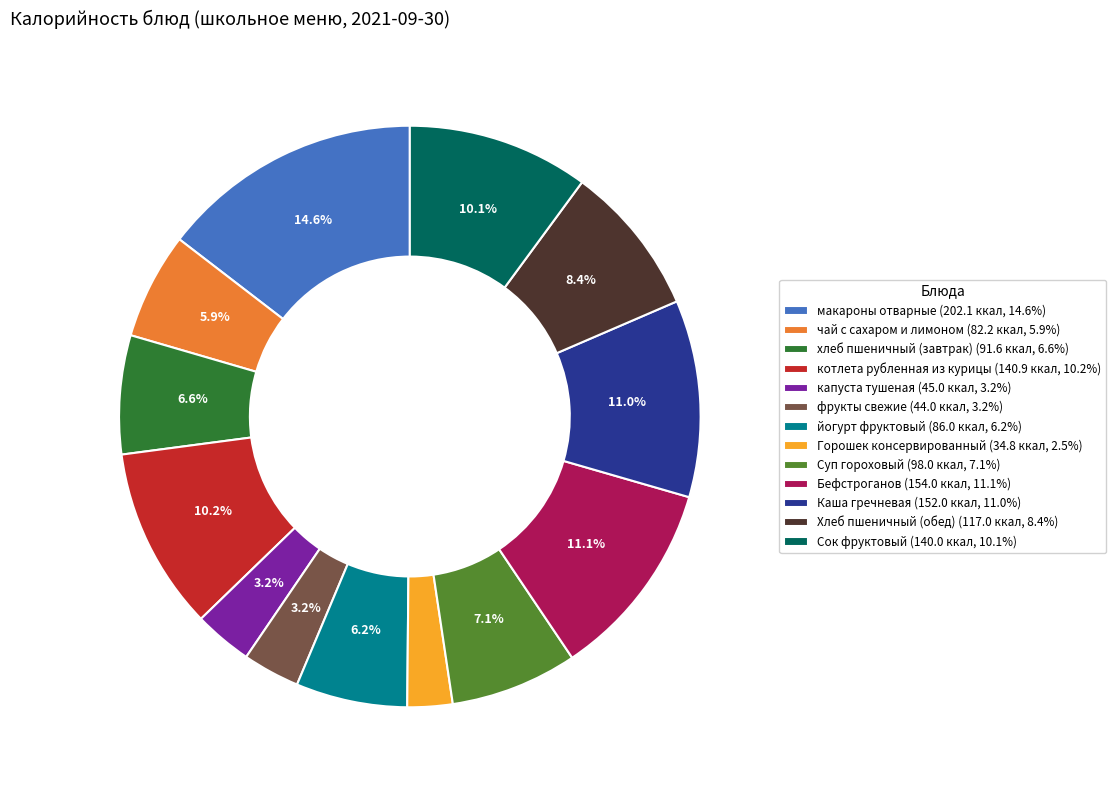

What is the largest slice in the pie chart?

макароны отварные